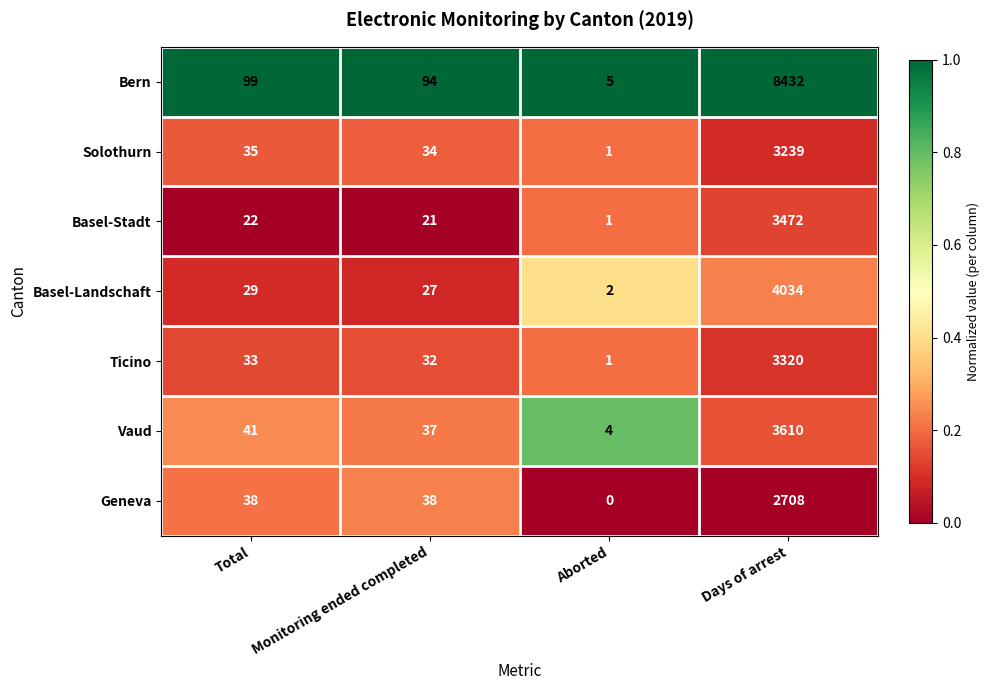

Which label corresponds to the smallest value in the chart?

Aborted